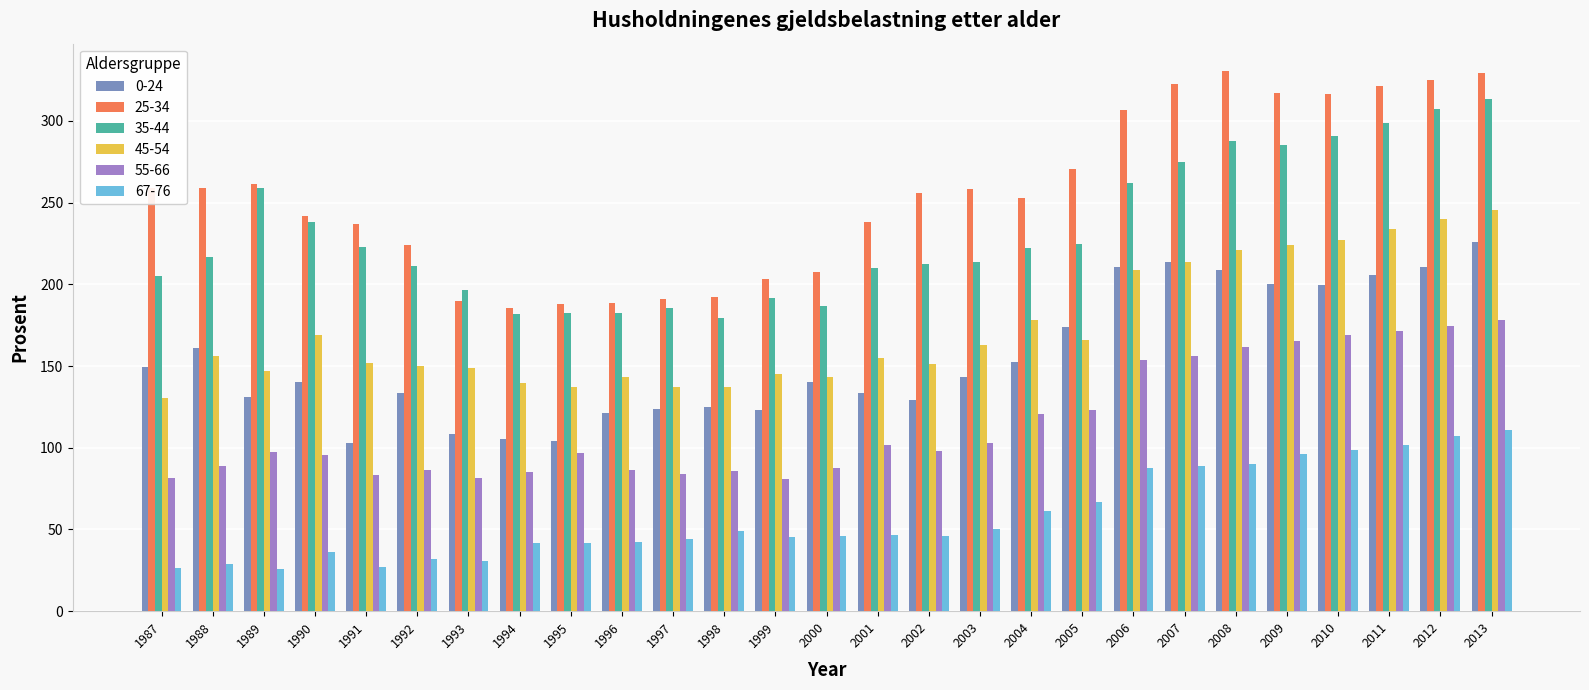

Count the number of categories in the chart.

27